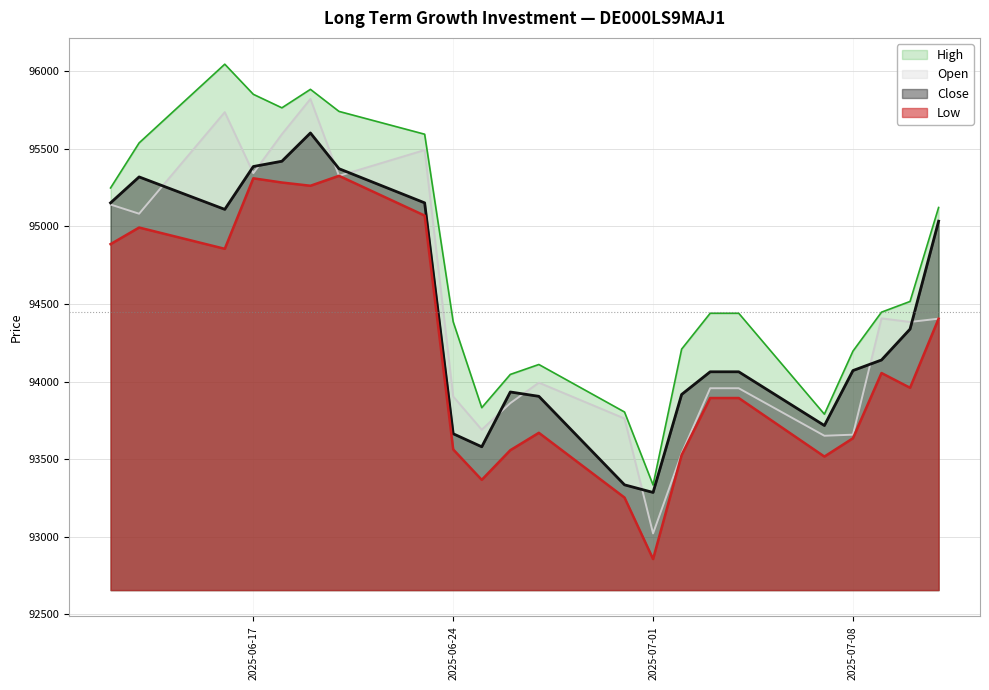

What is the difference between the second highest and minimum values in the Open series?

2713